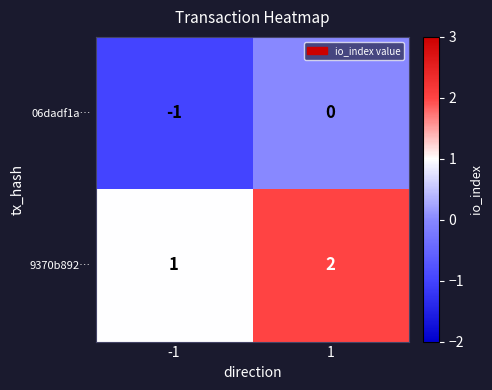

Is the value of 9370b892… at -1 greater than the value of 06dadf1a… at 1?

Yes